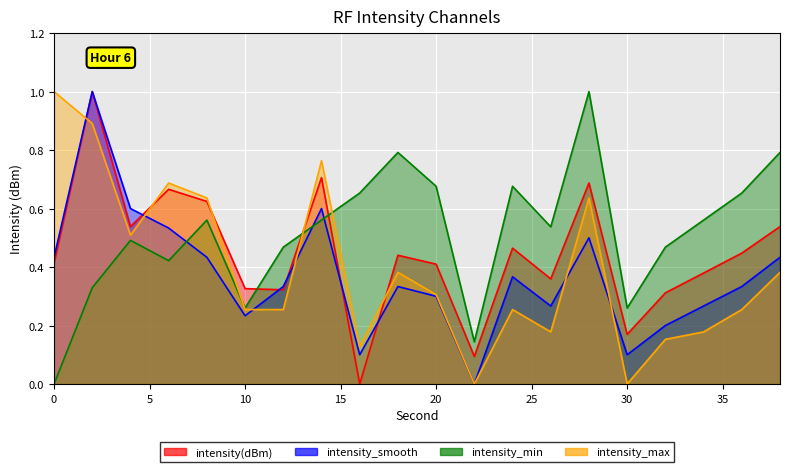

What is the approximate value of intensity_min at 32?

0.5